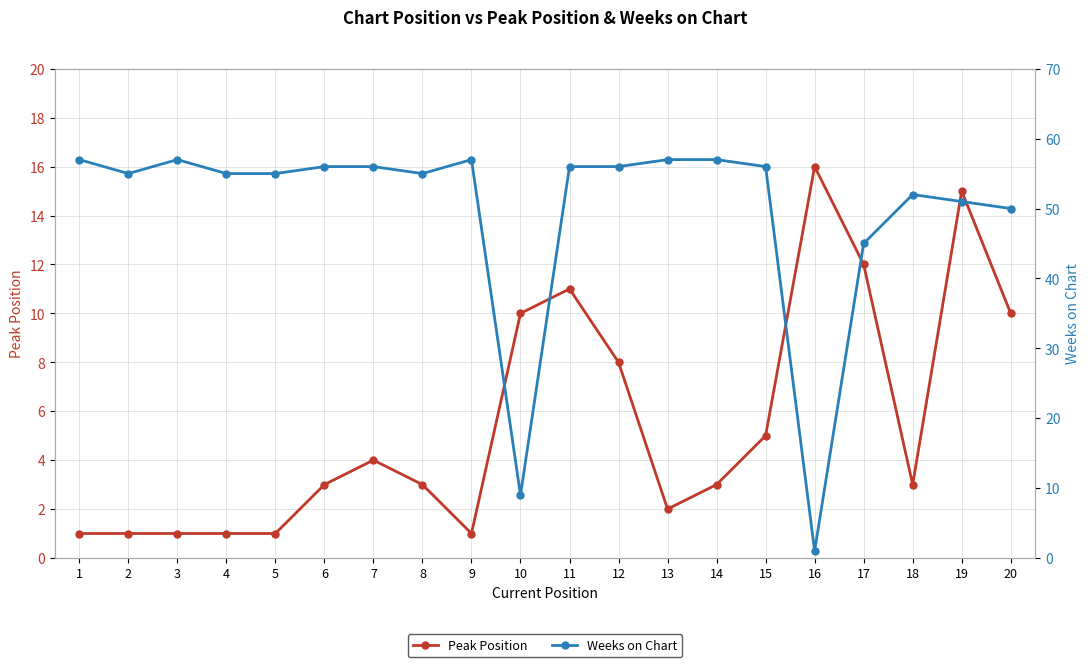

At which label does Peak Position reach its minimum?

1